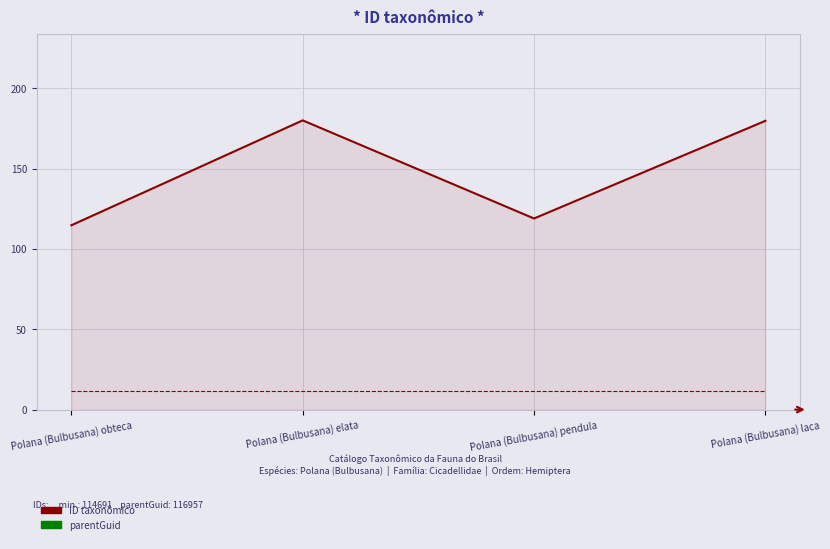

What is the total value across all series at Polana (Bulbusana) pendula?

130.6